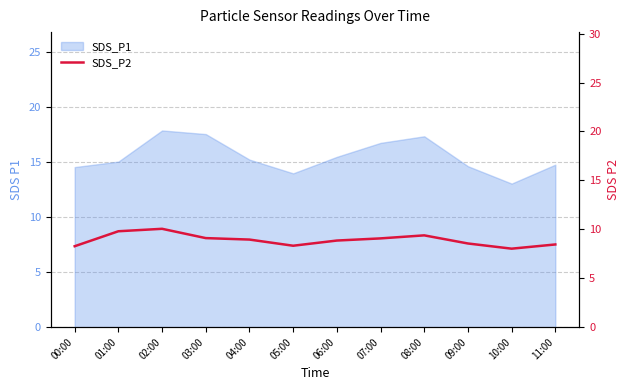

List the labels in order of value, smallest first.

10:00, 00:00, 05:00, 11:00, 09:00, 06:00, 04:00, 07:00, 03:00, 08:00, 01:00, 02:00